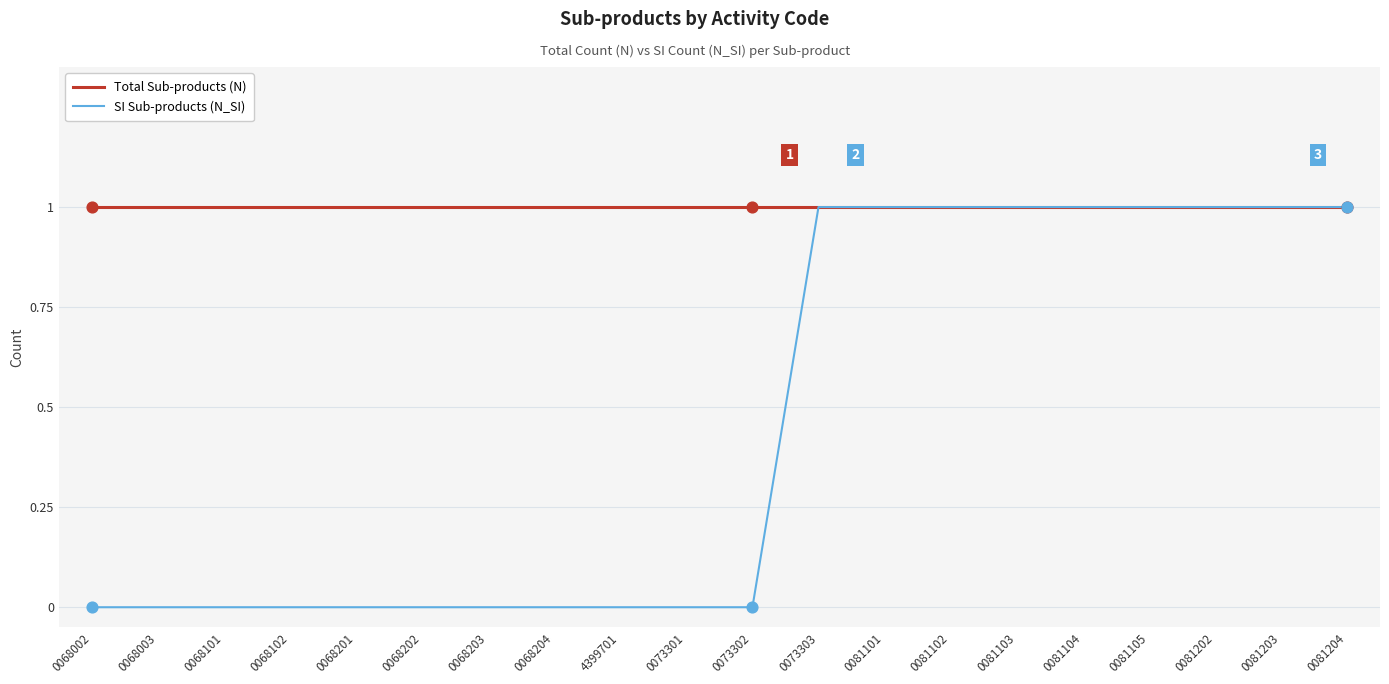

What is the total value across all series at 0081102?

2